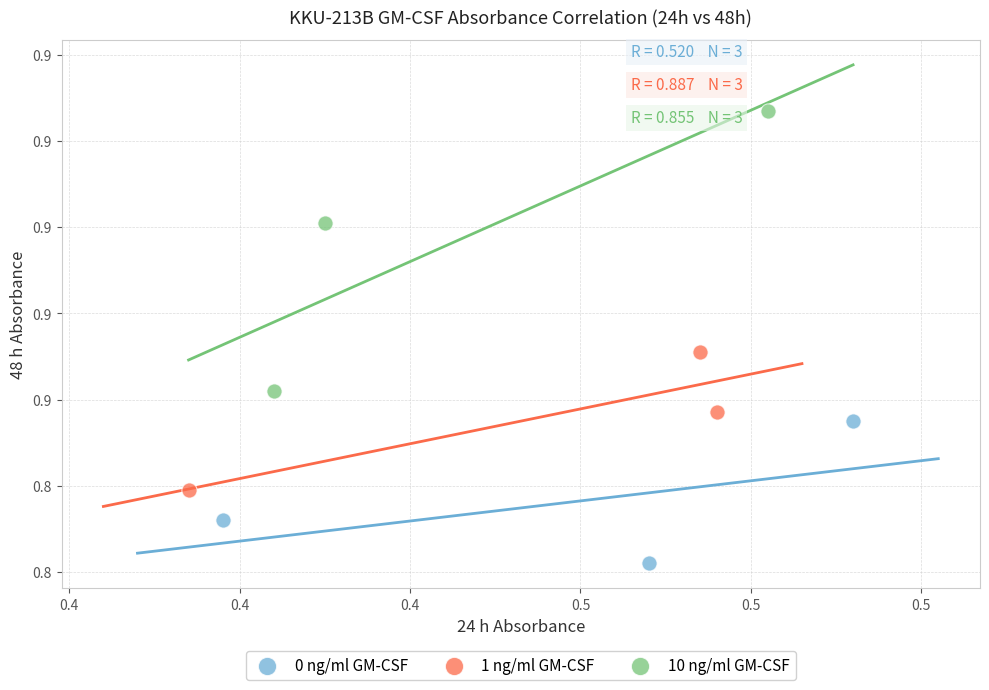

Which series has the widest spread of Y values?

10 ng/ml GM-CSF